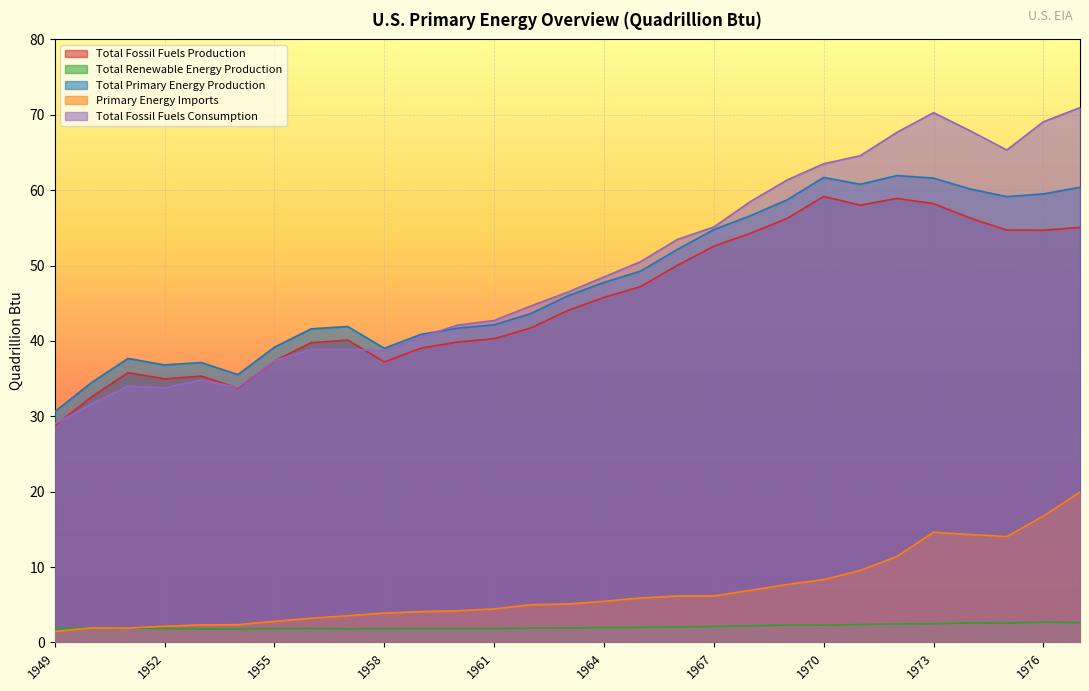

What is the total value across all series at 1962?

136.8